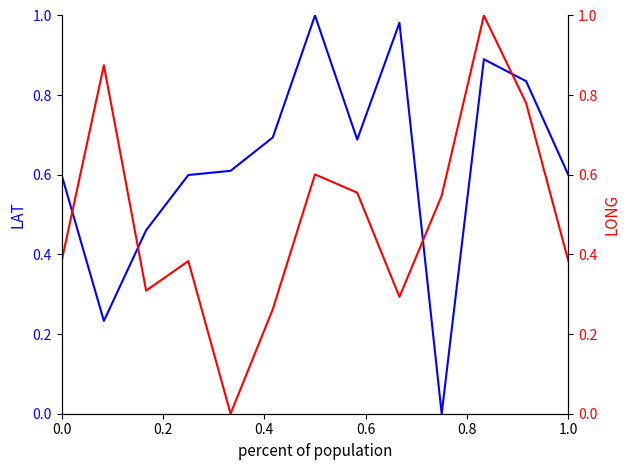

How many intersections are there between LAT and LONG?

4